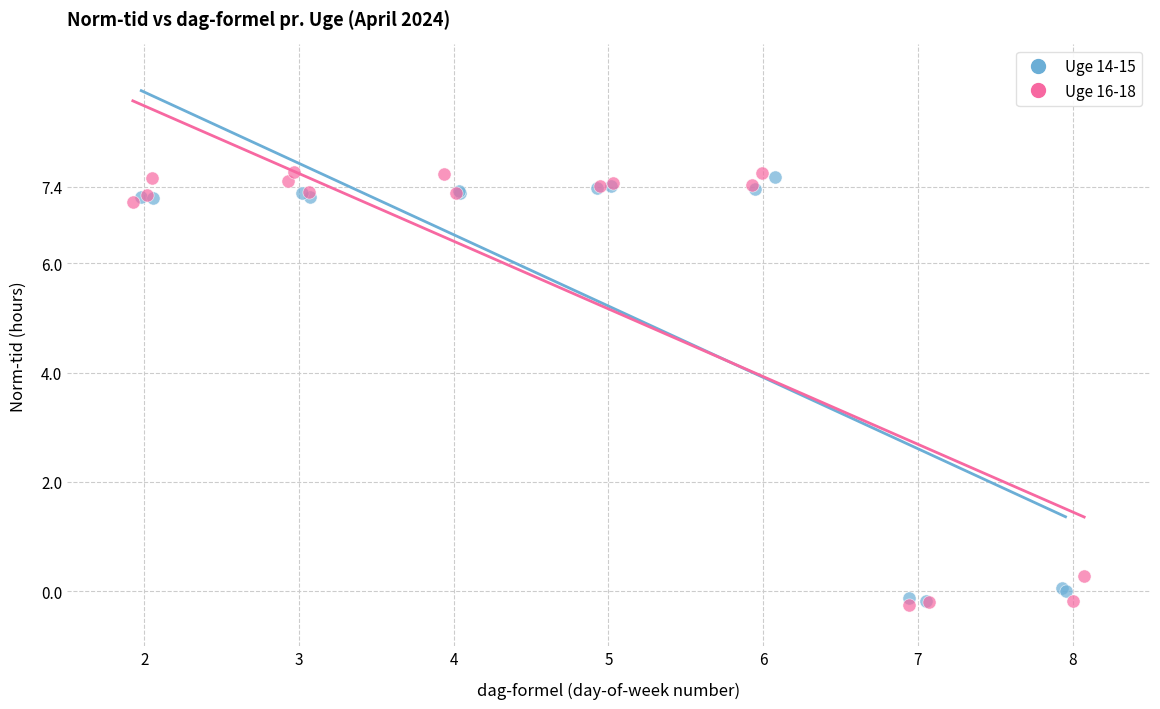

Which series reaches the maximum Y coordinate?

Uge 16-18